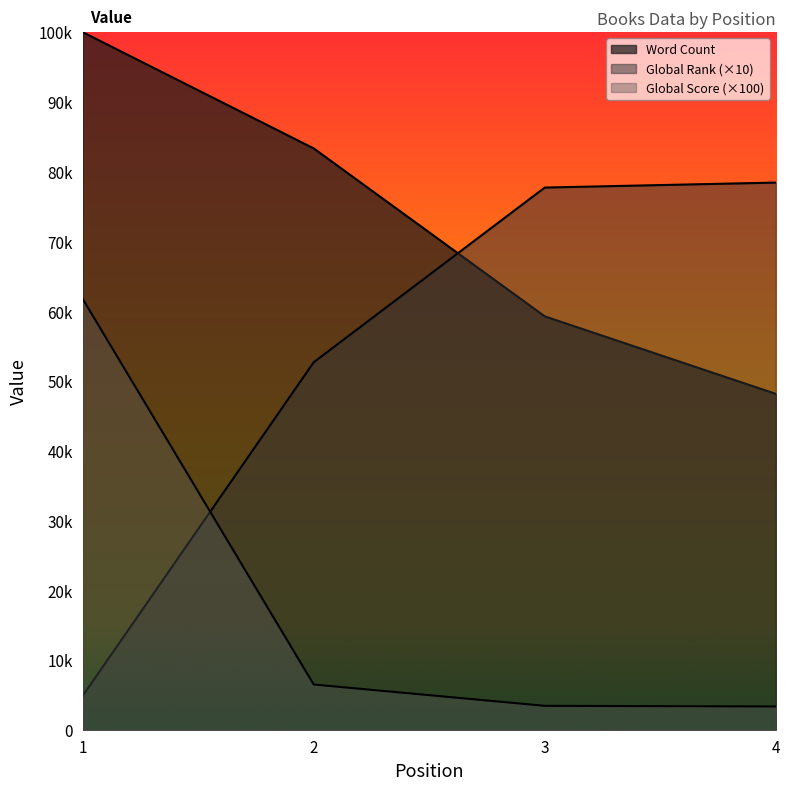

List the series in order of their peak value, highest first.

Word Count, Global Rank, Global Score